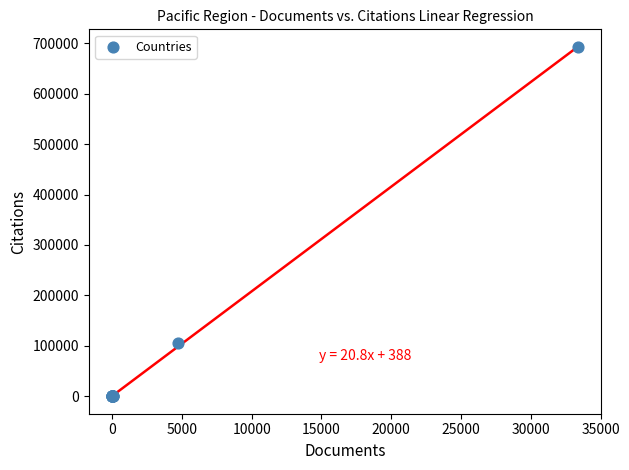

What Y value in the scatter plot is closest to 346082?

105506